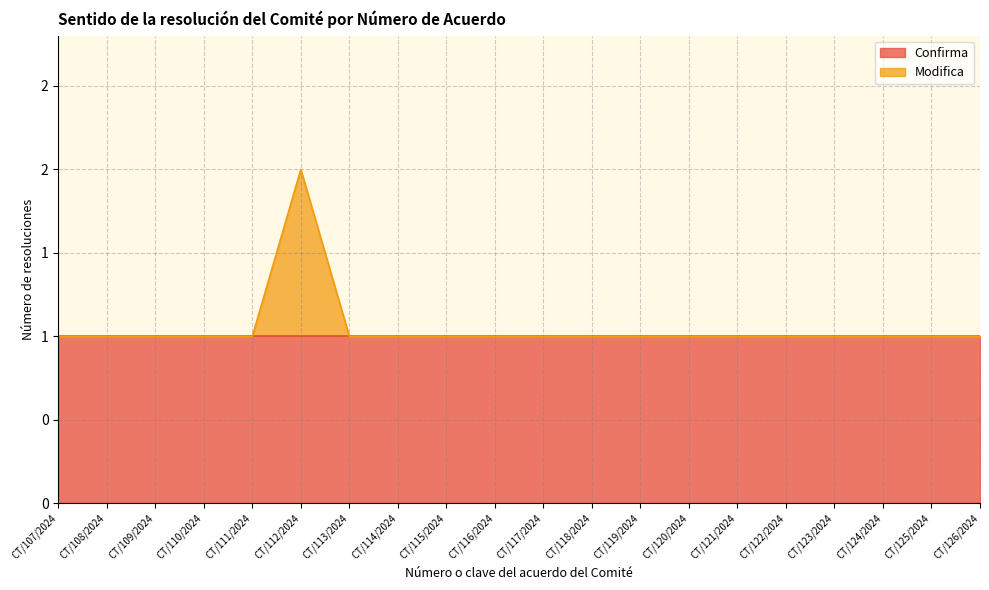

At which category does the data reach its first local peak?

CT/112/2024